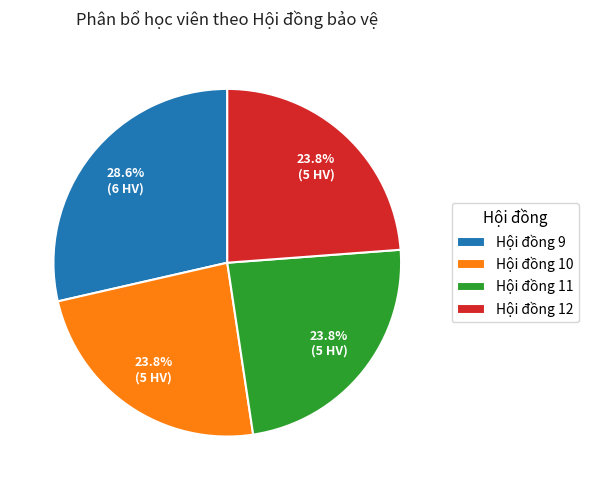

Does Hội đồng 9 represent more than half of the total?

No